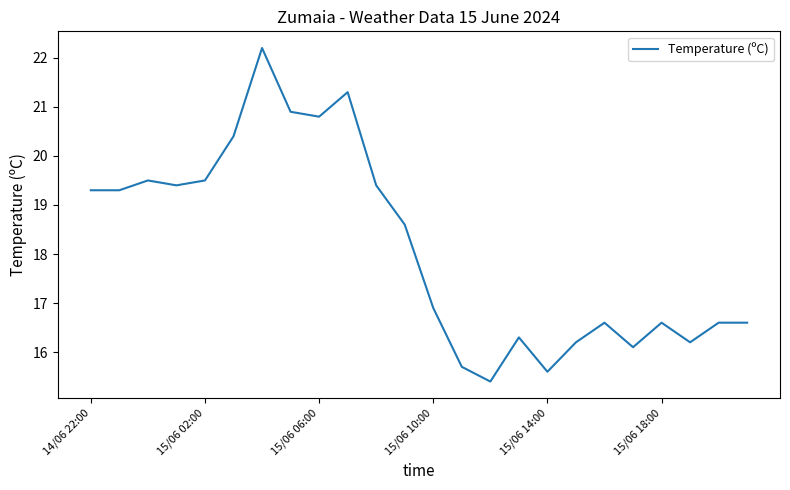

What is the maximum value shown in the chart?

22.2